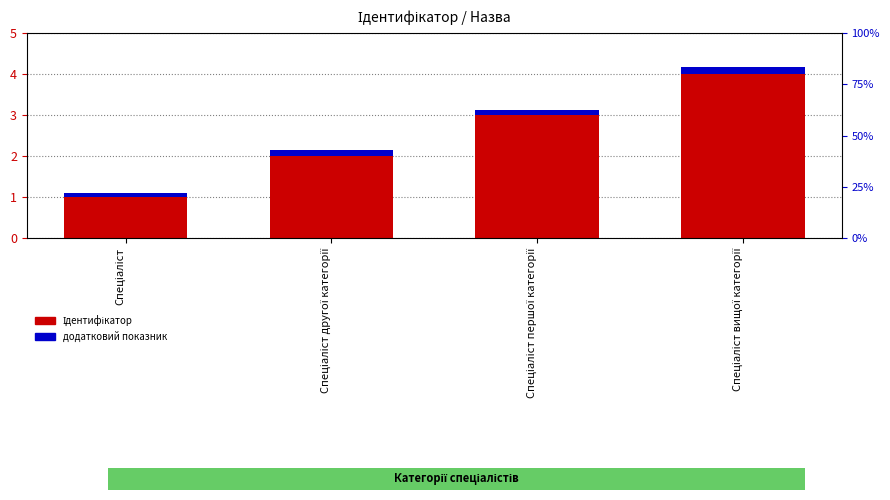

Between Спеціаліст вищої категорії and Спеціаліст першої категорії, which is larger?

Спеціаліст вищої категорії